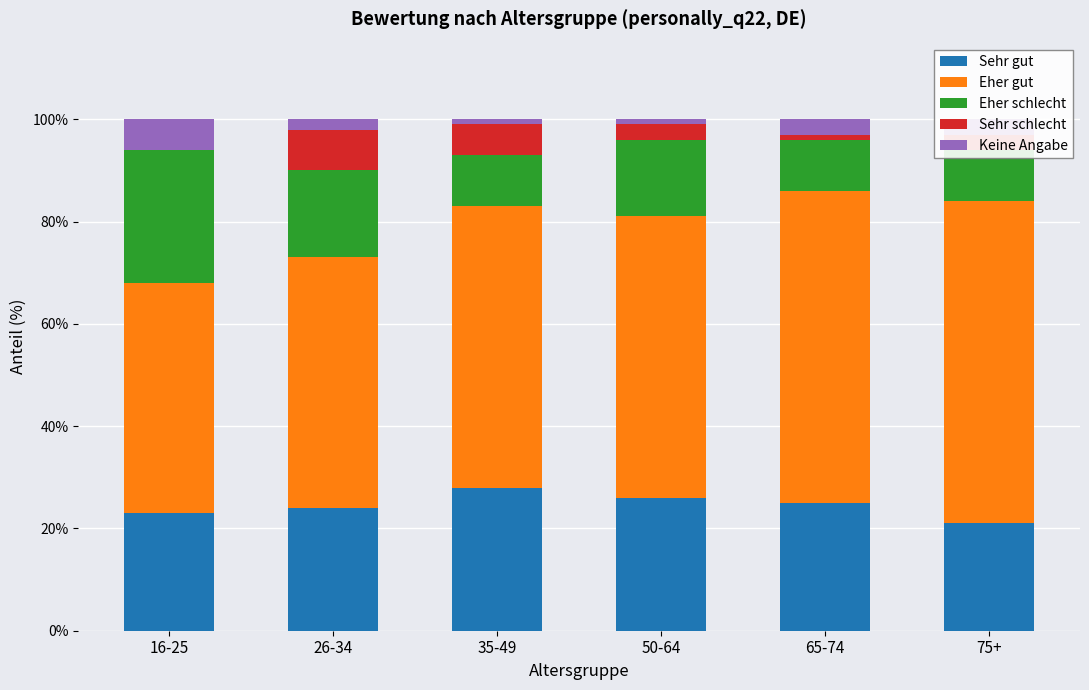

Count the number of categories in the chart.

6